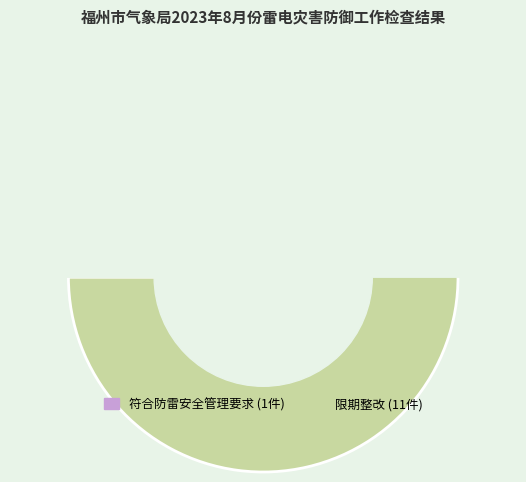

To the nearest percent, what portion does 符合防雷安全管理要求 represent?

8%